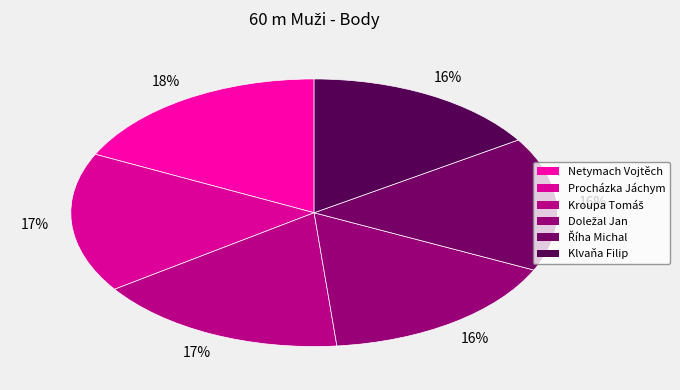

How many slices are in this pie chart?

6